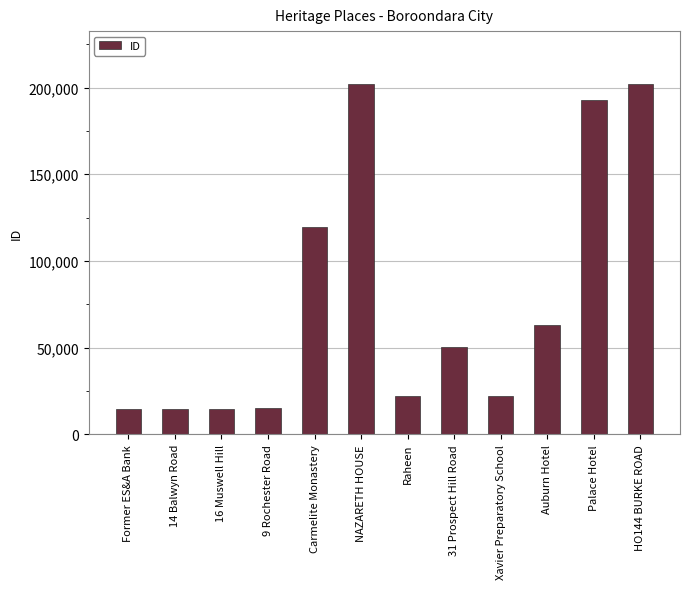

What is the change in value from Xavier Preparatory School to Auburn Hotel?

+40996